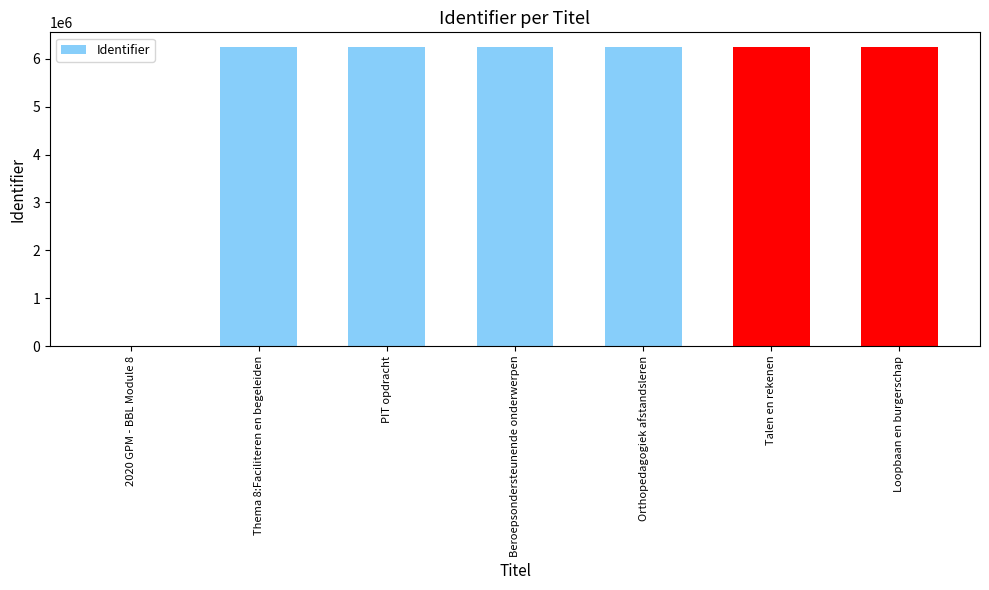

Which has a higher value, 2020 GPM - BBL Module 8 or Orthopedagogiek afstandsleren?

Orthopedagogiek afstandsleren